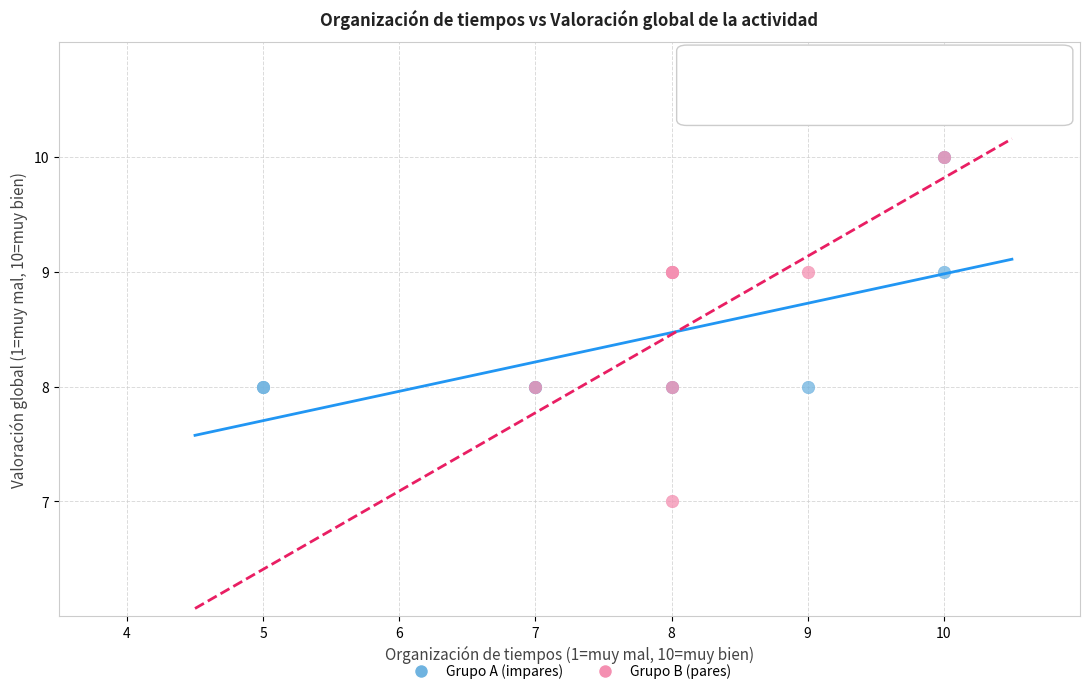

What are all the series names shown in the legend?

Grupo A (impares), Grupo B (pares)